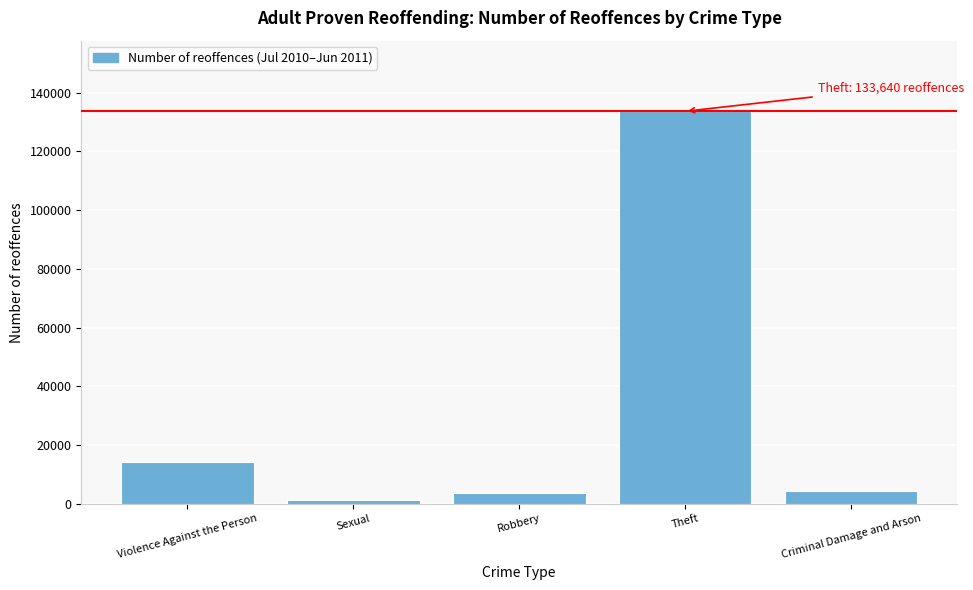

Reading left to right, transcribe all the data shown in this chart.

Violence Against the Person=14151	Sexual=1366	Robbery=3514	Theft=133640	Criminal Damage and Arson=4478